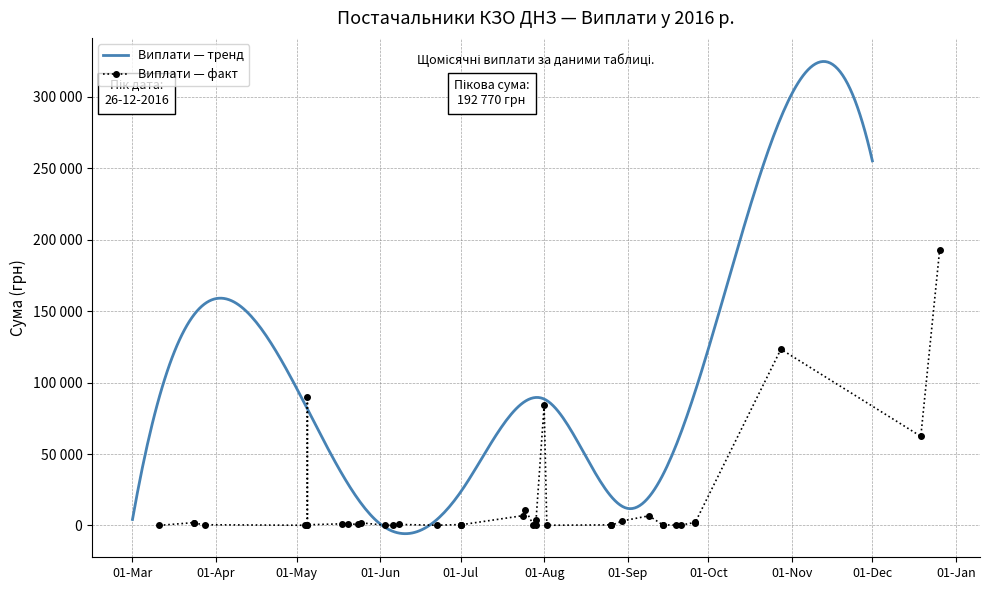

True or false: the data has more than 2 interior local peaks.

True